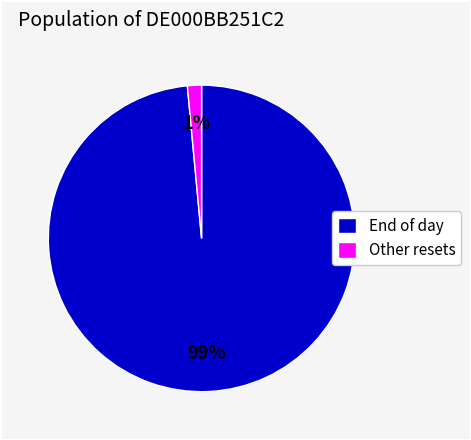

To the nearest percent, what percentage of the pie is Other resets?

1%